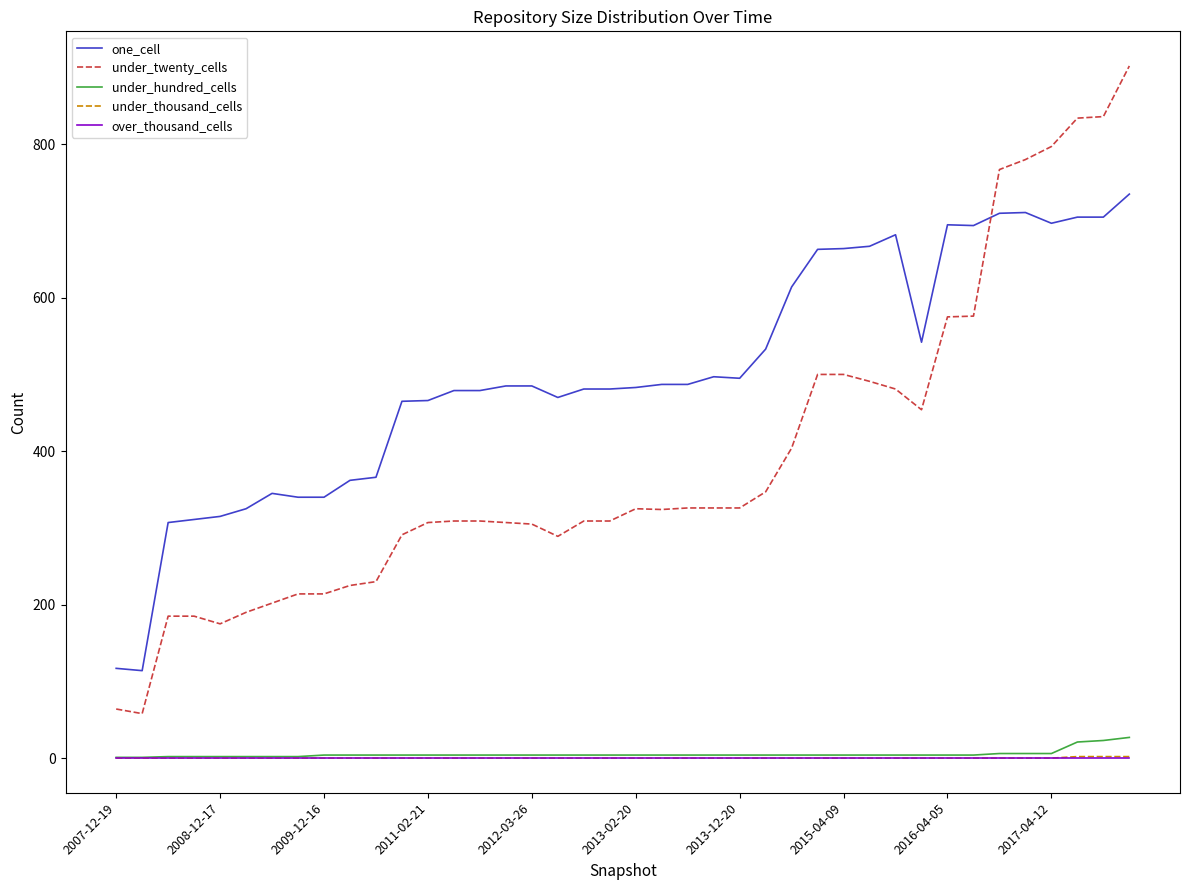

Which series has the largest range (max minus min)?

under_twenty_cells